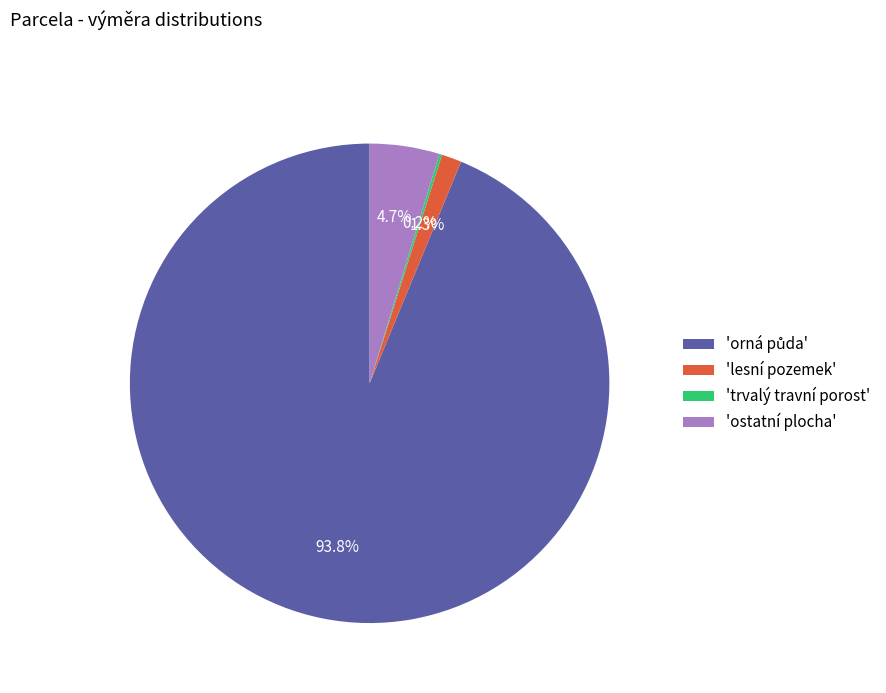

To the nearest percent, what is the difference between the largest and smallest slice percentages?

94%